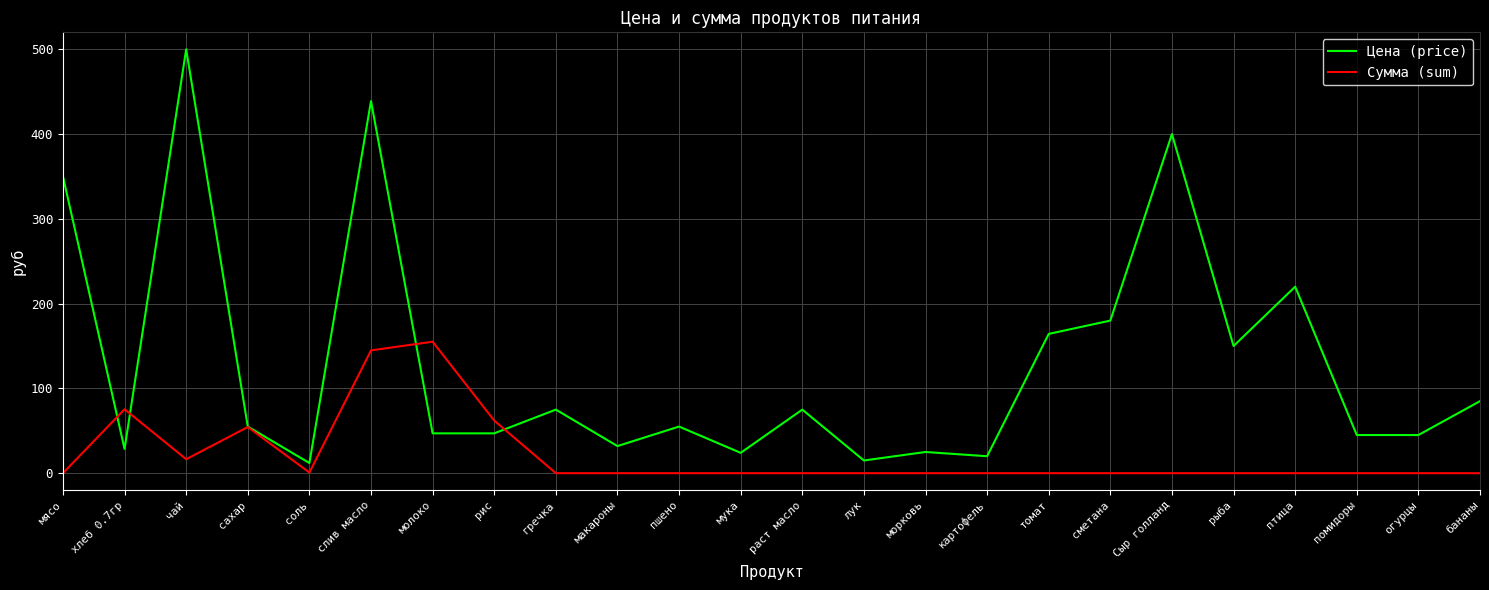

What are all the series names shown in the legend?

Цена (price), Сумма (sum)